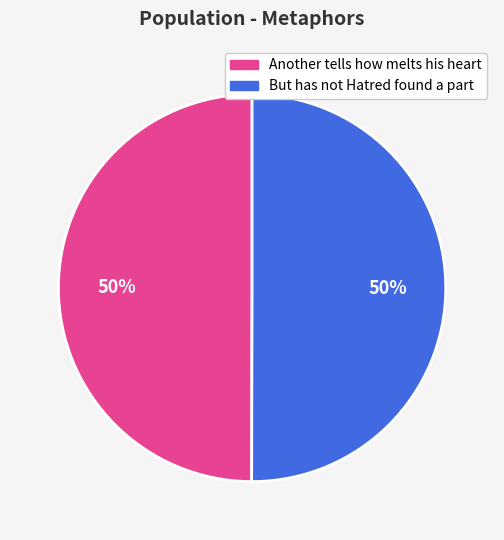

The But has not Hatred found a part slice represents 50% of the pie. True or false?

True